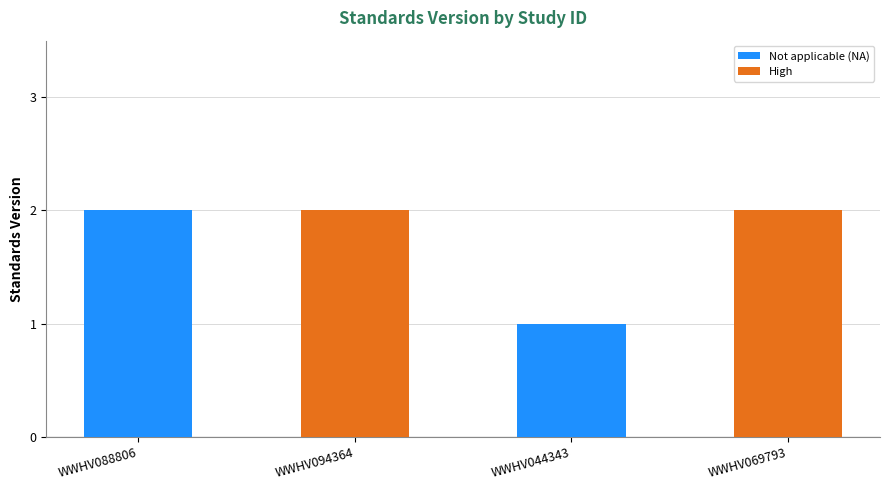

Which series has the widest spread of values?

Not applicable (NA)